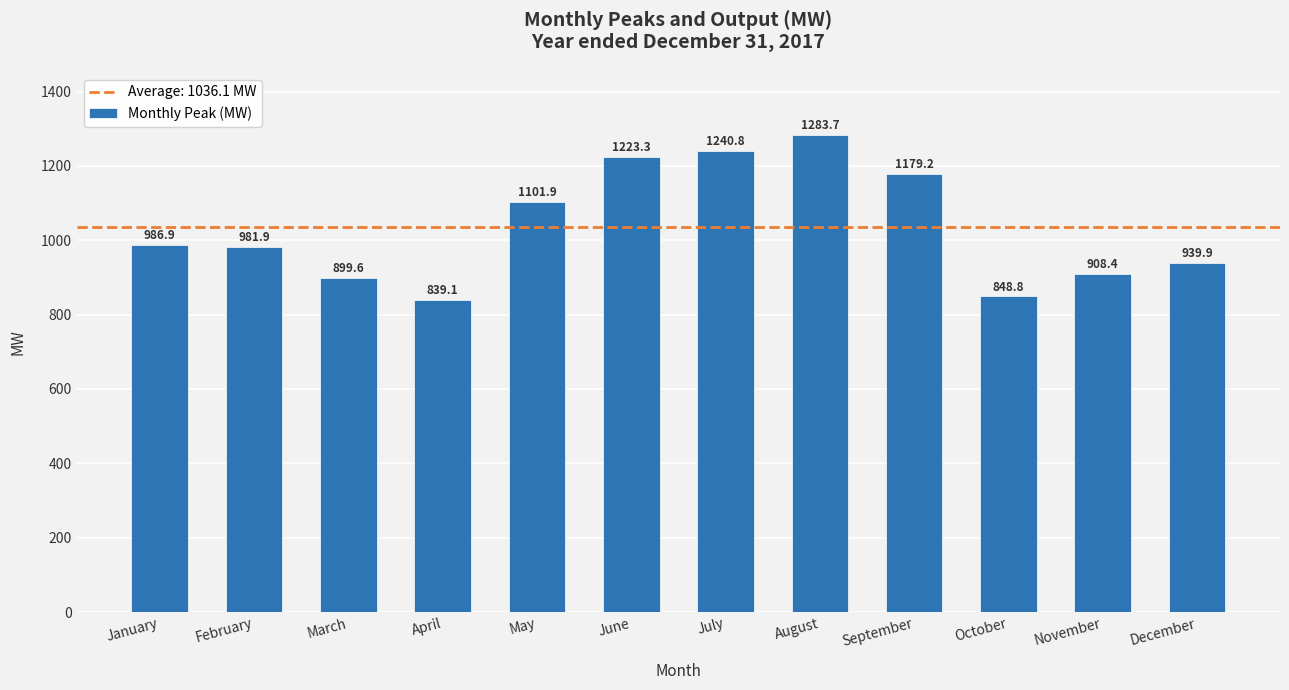

Reading left to right, extract all data points from this chart.

January=986.9	February=981.9	March=899.6	April=839.1	May=1101.9	June=1223.3	July=1240.8	August=1283.7	September=1179.2	October=848.8	November=908.4	December=939.9